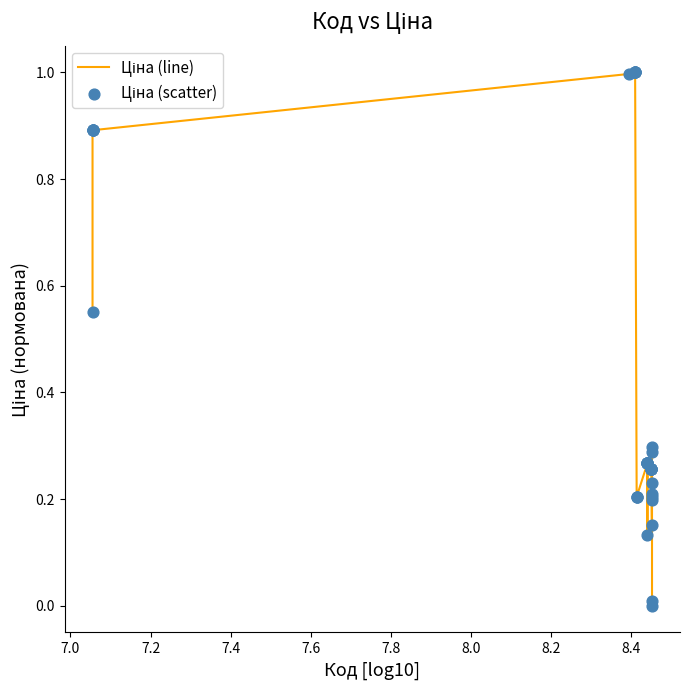

What is the difference between the maximum and minimum values?

1.0